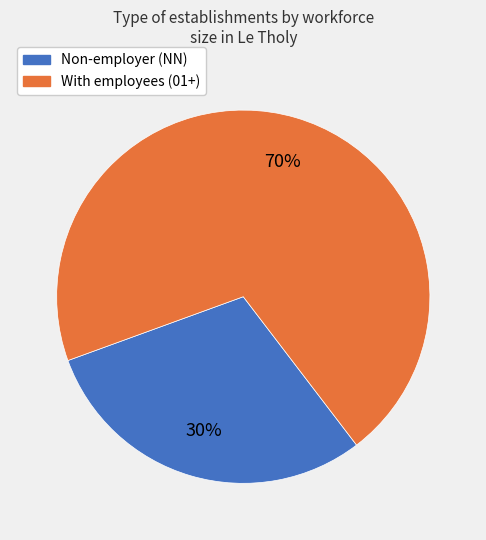

Is there a majority slice in this chart?

Yes